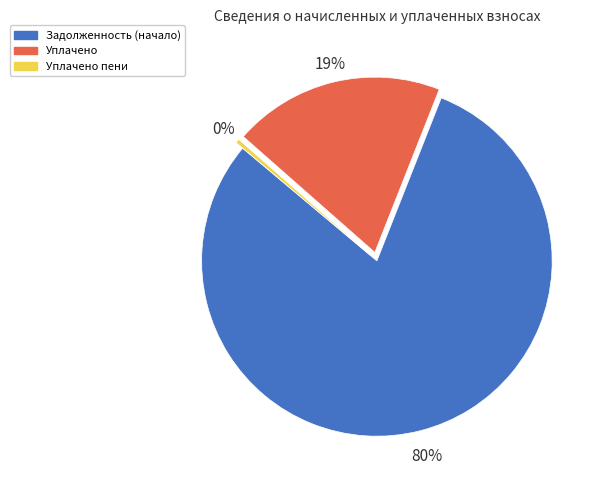

What is the largest slice in the pie chart?

Задолженность (начало)